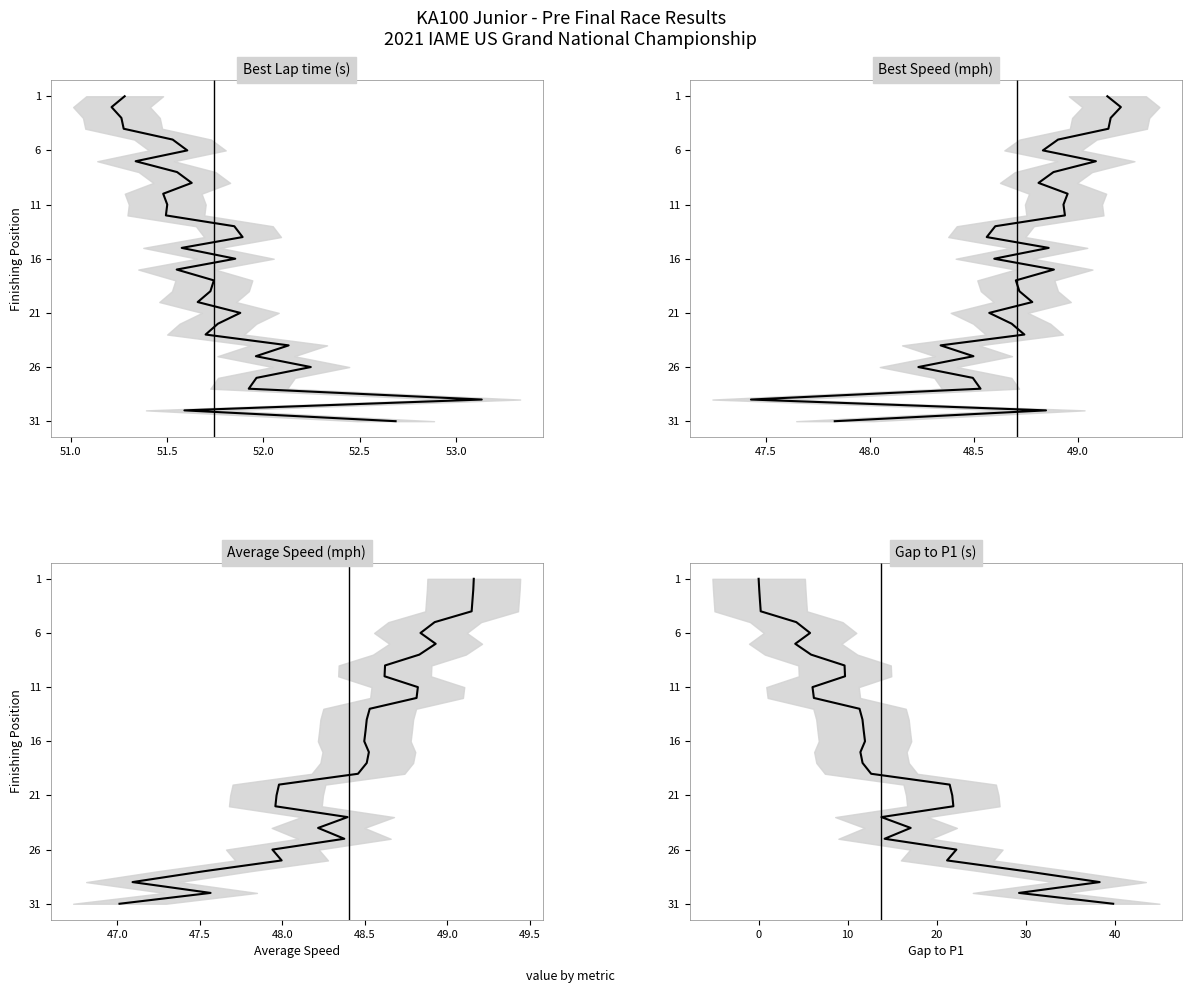

What value does the Best Speed series have at 51.5?

3